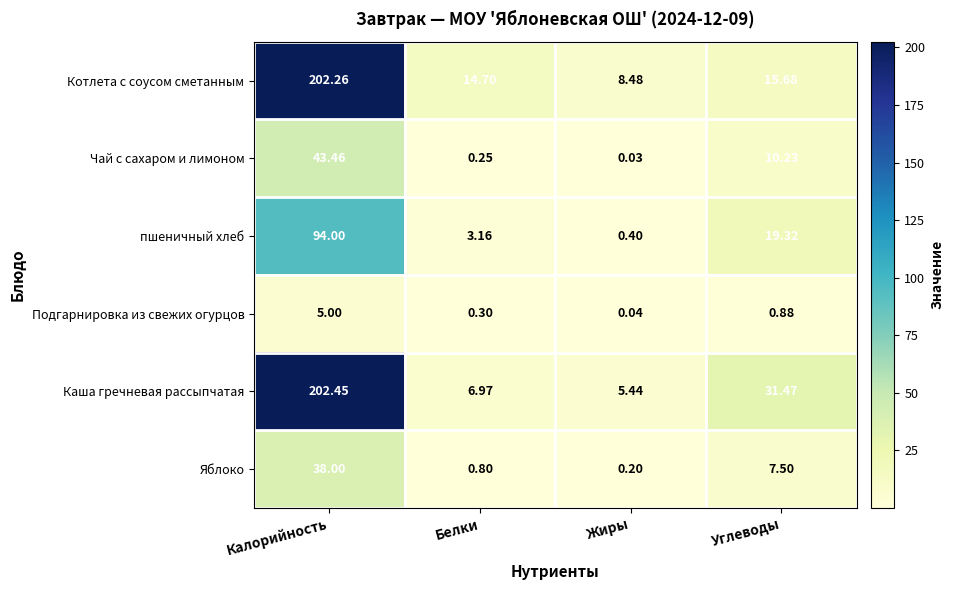

Which series changed the most between Белки and Жиры?

Котлета с соусом сметанным